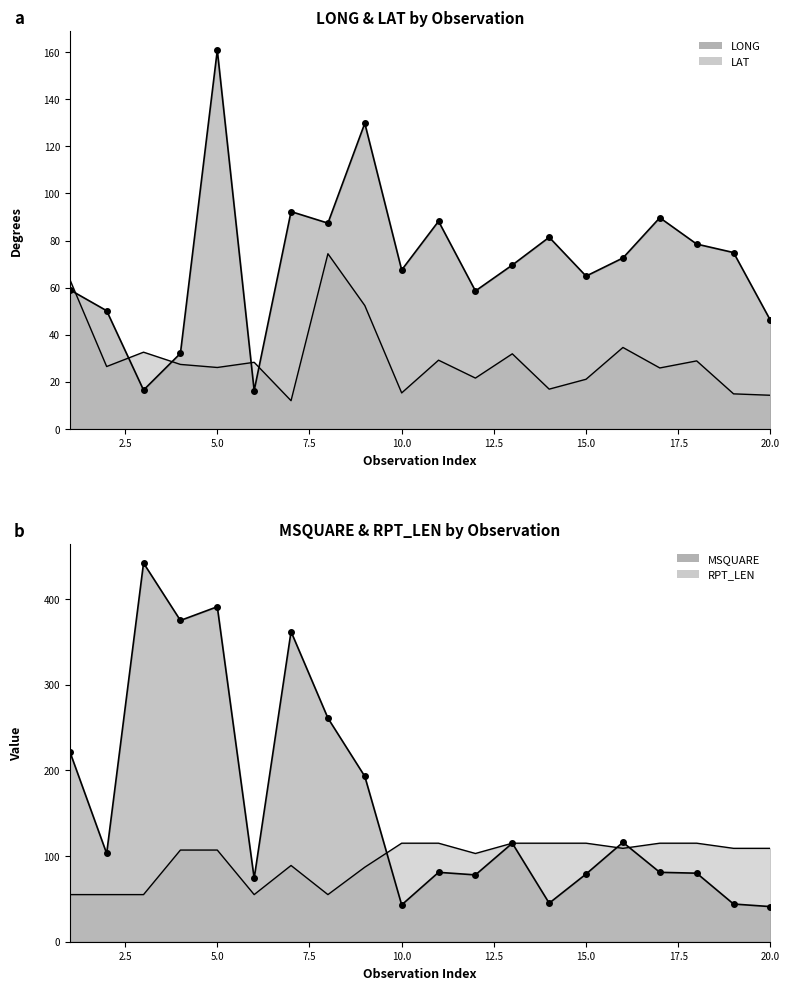

True or false: MSQUARE and LAT intersect in this chart.

False